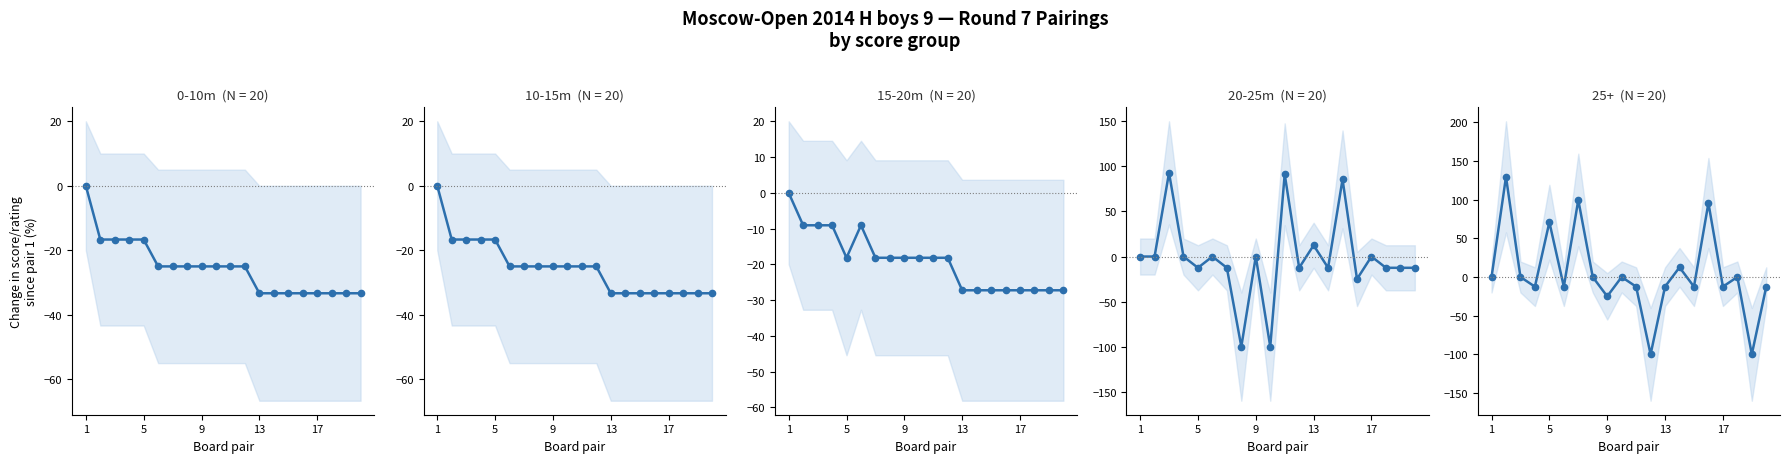

Is it true that 10-15m (White score) equals -16.2 at 1?

False